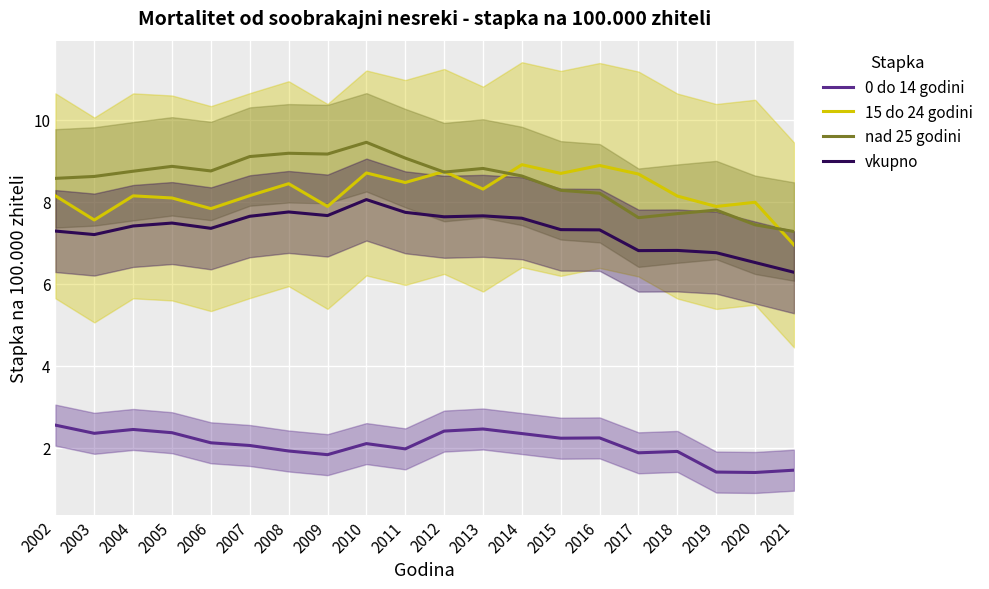

Which series changed the most between 2008 and 2021?

nad 25 godini